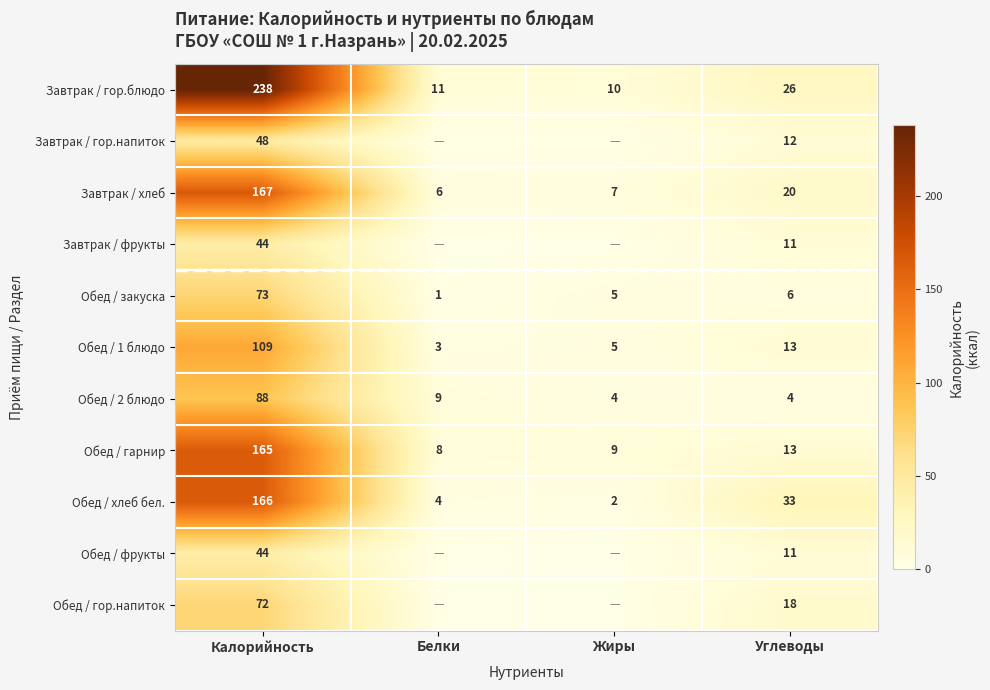

What value does the Обед / гарнир series have at Калорийность?

165